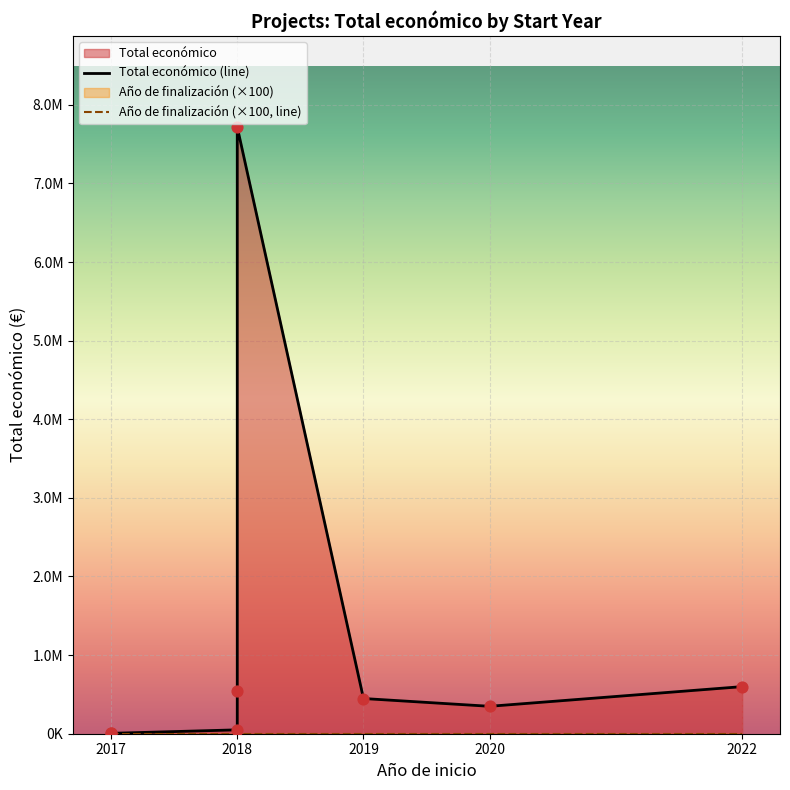

Which series contains the lowest Y value?

Año de finalización (×100, line)